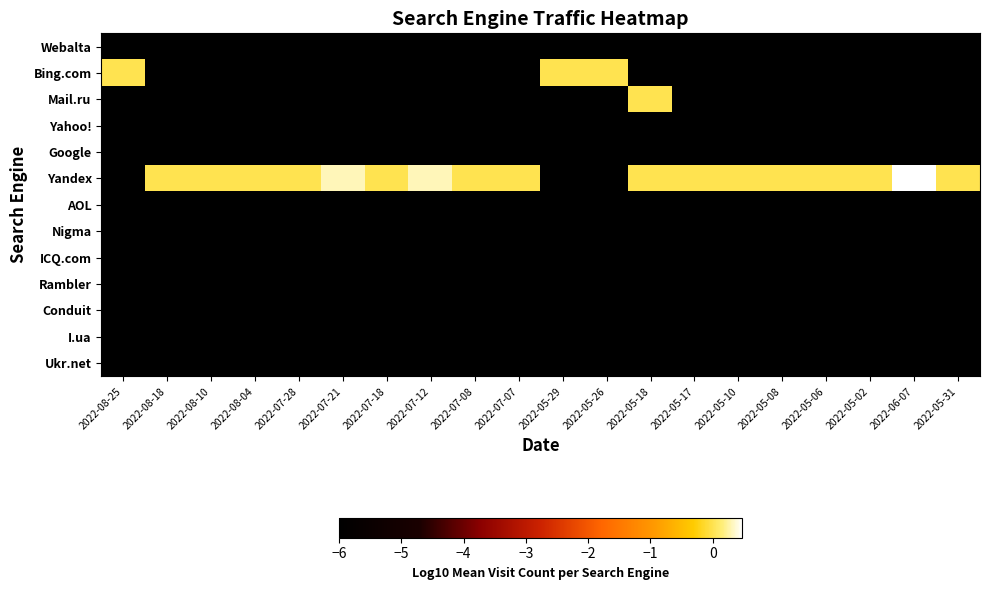

Which series has the largest range (max minus min)?

Yandex